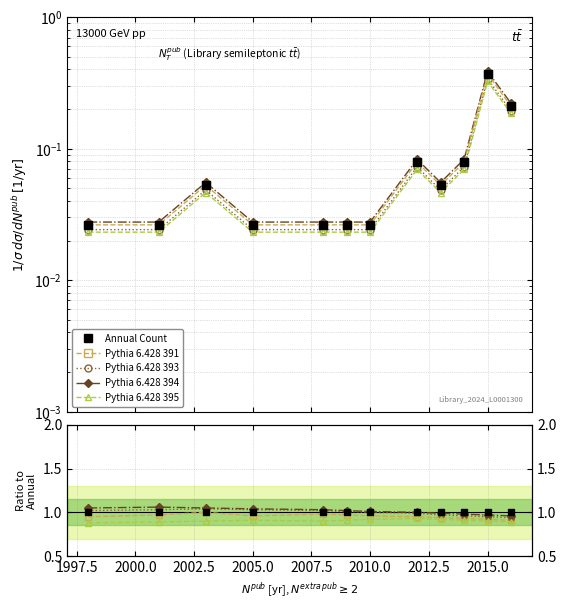

True or false: Pythia 6.428 391 has more than 2 points higher than both neighbors.

False